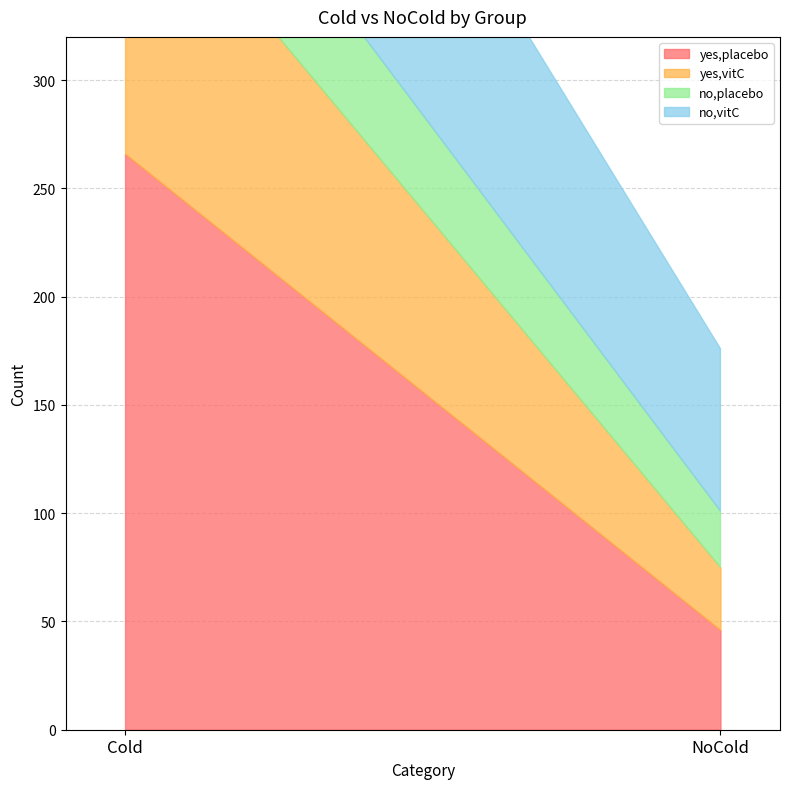

List the series in order of their peak value, highest first.

yes,placebo, no,vitC, yes,vitC, no,placebo